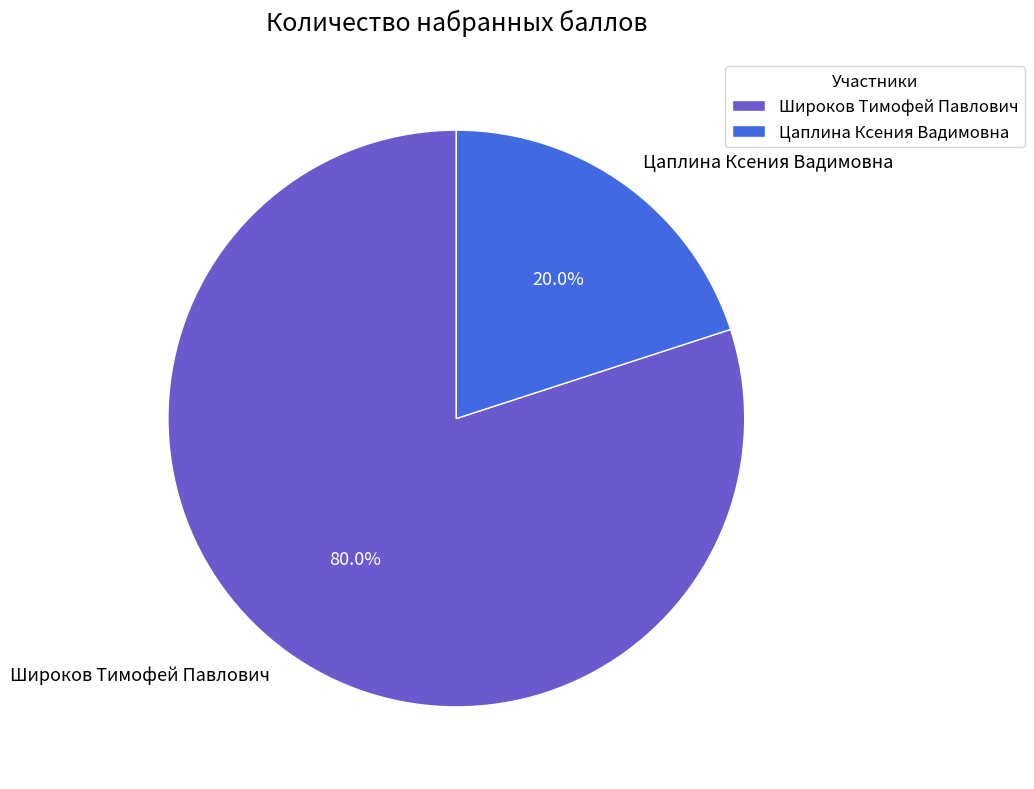

True or false: Широков Тимофей Павлович accounts for 70% of the total.

False